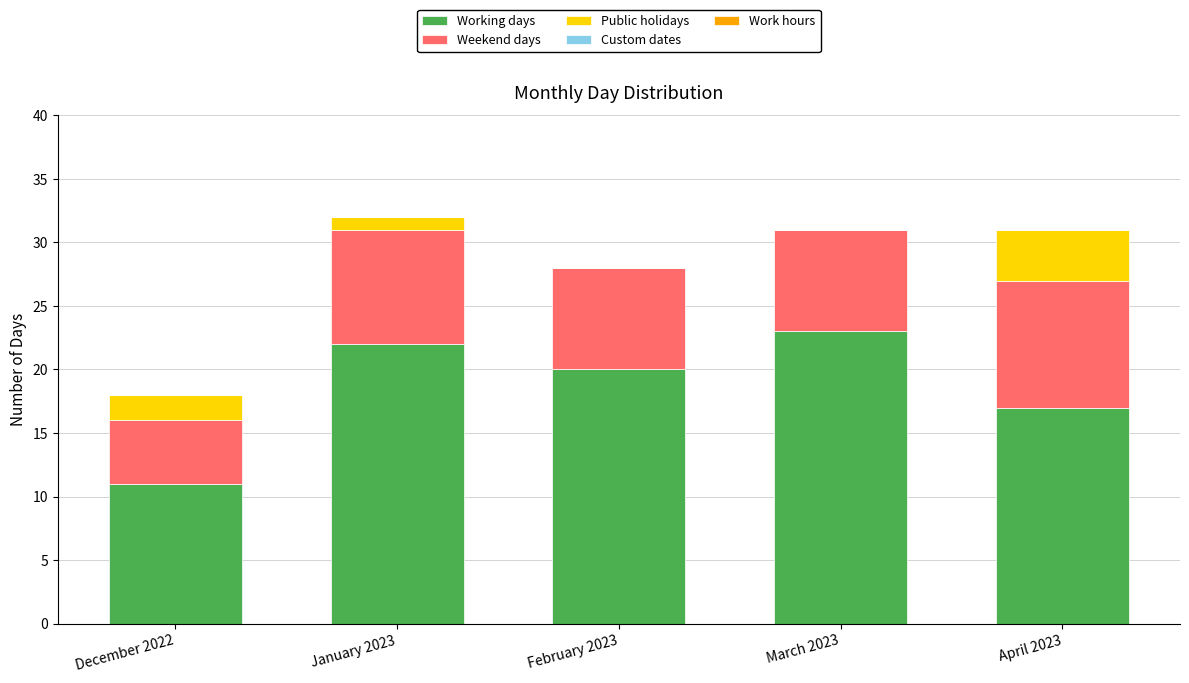

Are the bars grouped side by side (vs. stacked)?

No